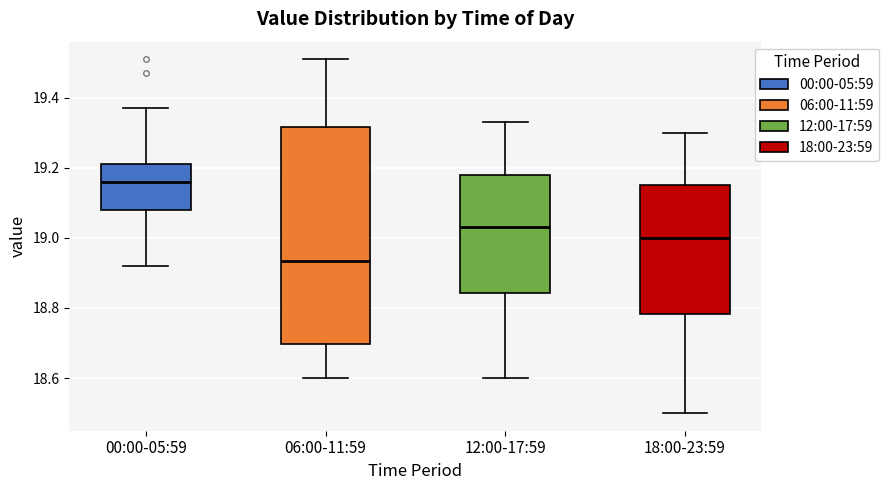

Reading left to right, transcribe this box plot: for each box, give where its median line is, the range the box spans, and where its two whiskers end, as read against the y-axis. The values are not printed on the chart, so give them approximately, as read against the axis.

00:00-05:59: median 19.16, box 19.08 to 19.22, whiskers 18.92 to 19.38
06:00-11:59: median 18.94, box 18.70 to 19.32, whiskers 18.60 to 19.52
12:00-17:59: median 19.04, box 18.84 to 19.18, whiskers 18.60 to 19.34
18:00-23:59: median 19.00, box 18.78 to 19.16, whiskers 18.50 to 19.30